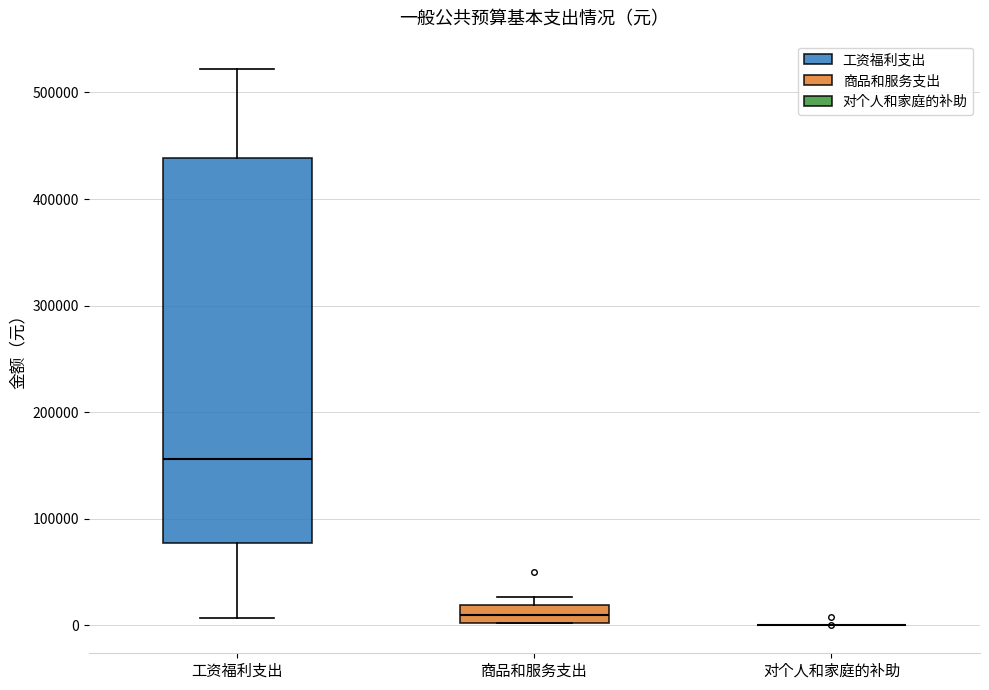

Reading left to right, transcribe this box plot: for each box, give where its median line is, the range the box spans, and where its two whiskers end, as read against the y-axis. The values are not printed on the chart, so give them approximately, as read against the axis.

工资福利支出: median 160000, box 80000 to 440000, whiskers 10000 to 520000
商品和服务支出: median 10000, box 0 to 20000, whiskers 0 to 30000
对个人和家庭的补助: box collapsed to a line at 0, whiskers 0 to 0